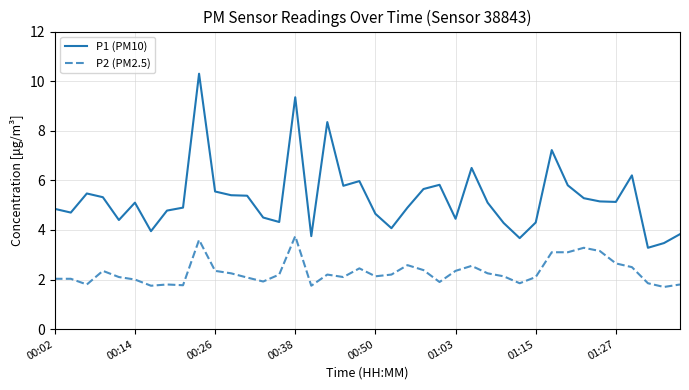

Which series has the largest total across all categories?

P1 (PM10)